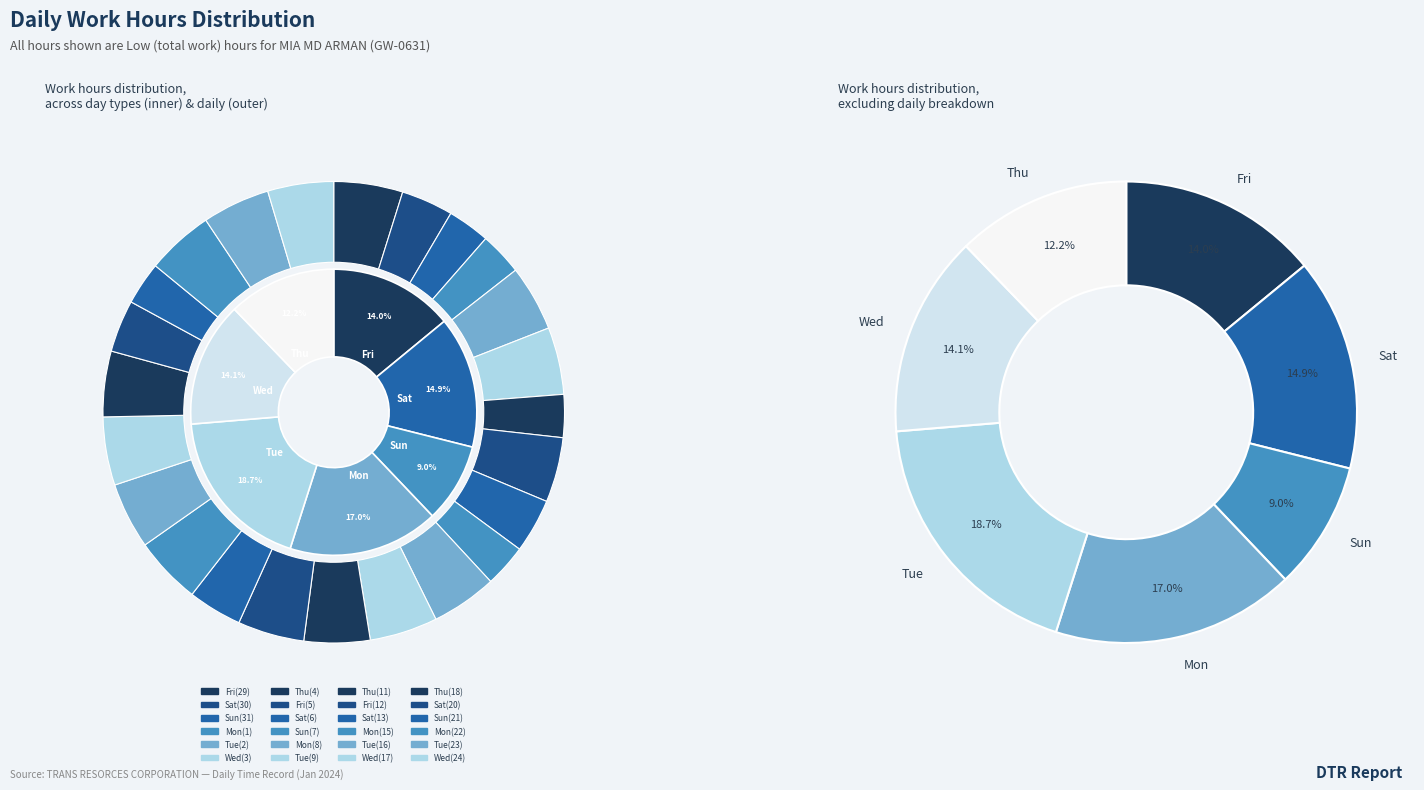

Does Sat(30) represent more than half of the total?

No